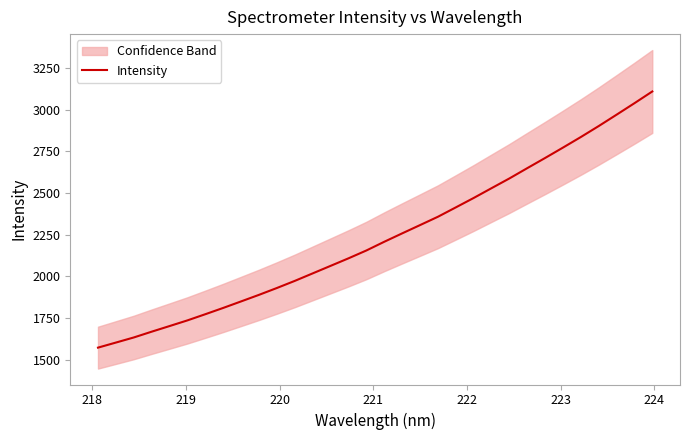

Reading left to right, what are all the values shown in this chart?

1572.0	1602.4	1633.1	1667.8	1701.6	1735.7	1772.8	1810.6	1849.8	1889.2	1930.3	1973.0	2018.0	2063.1	2108.3	2155.4	2207.8	2258.1	2307.8	2357.8	2414.1	2470.7	2529.5	2588.0	2649.8	2710.9	2773.4	2836.8	2902.6	2970.9	3039.8	3110.3